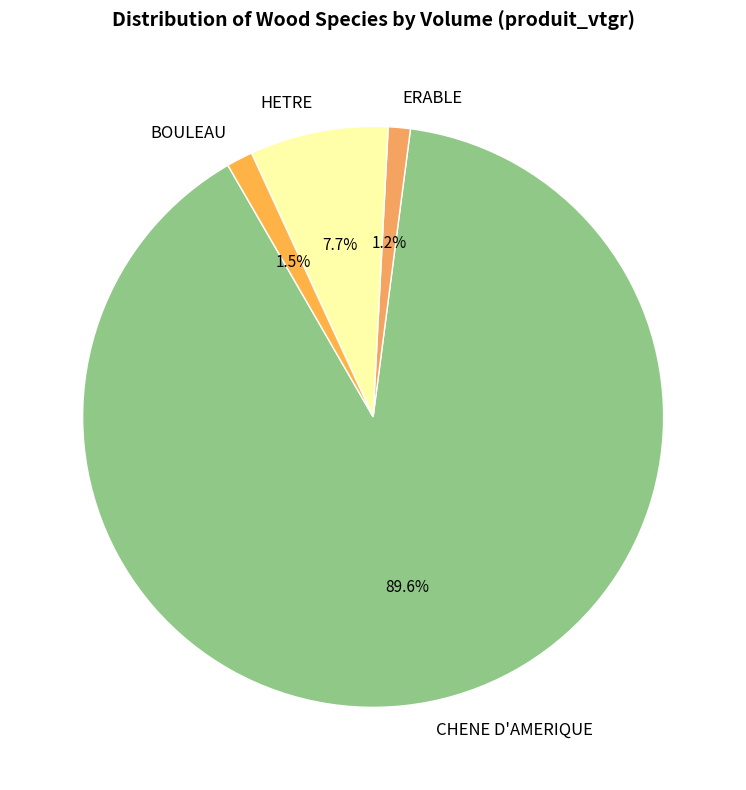

Which category has the biggest portion of the pie?

CHENE D'AMERIQUE